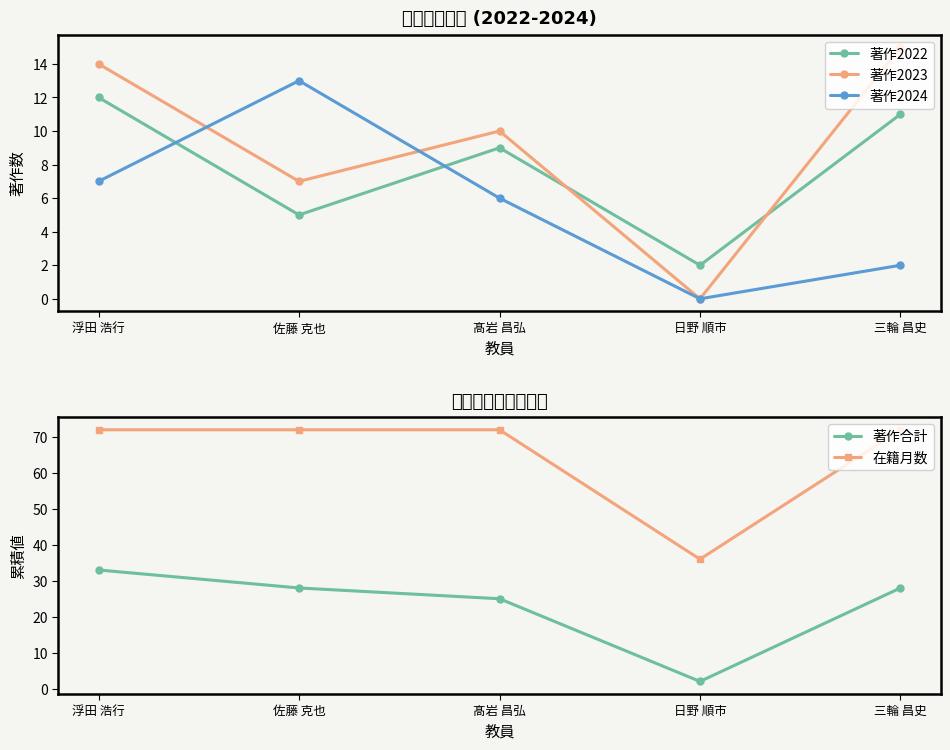

How many lines are shown in the chart?

5